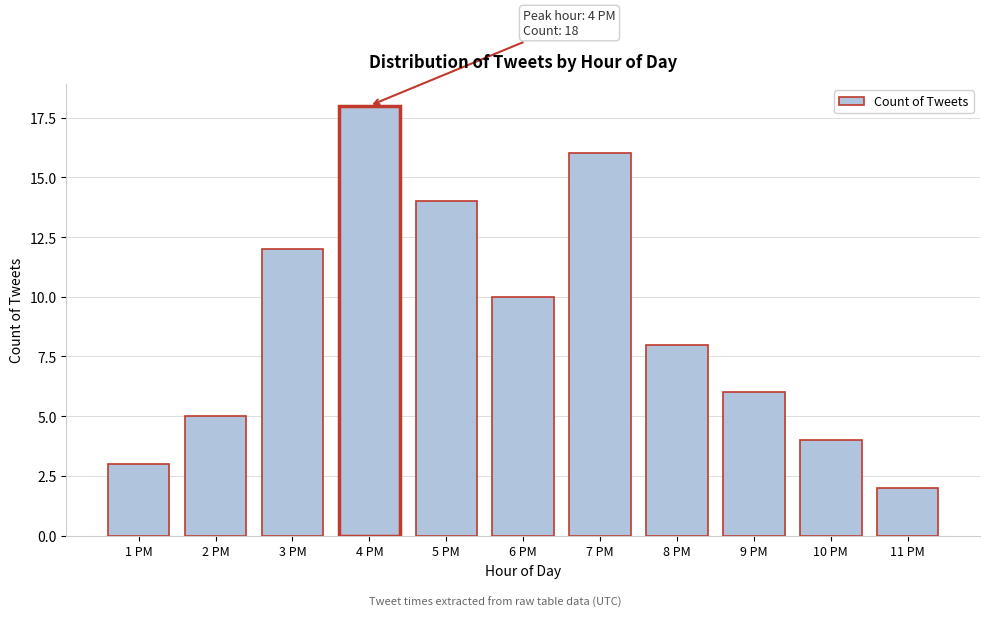

Reading right to left, extract all data points from this chart.

2	4	6	8	16	10	14	18	12	5	3